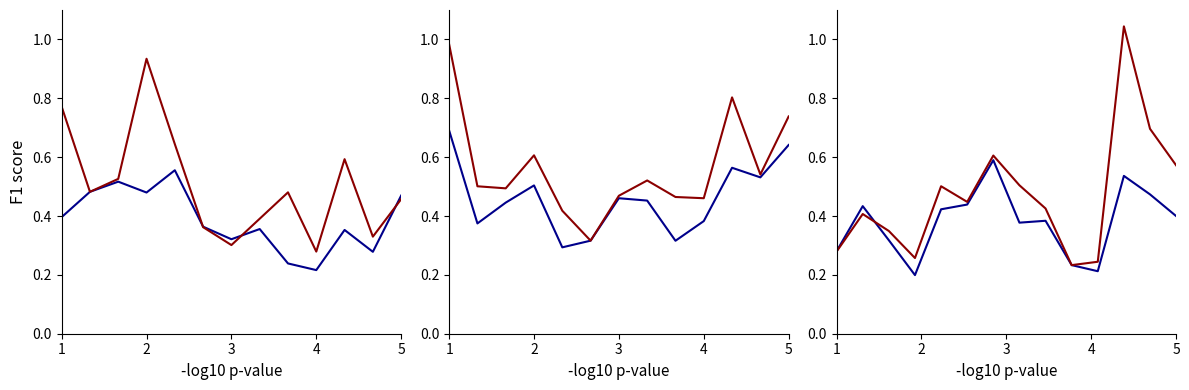

True or false: rade9_mult_nadir_norm has more than 2 interior local peaks.

True